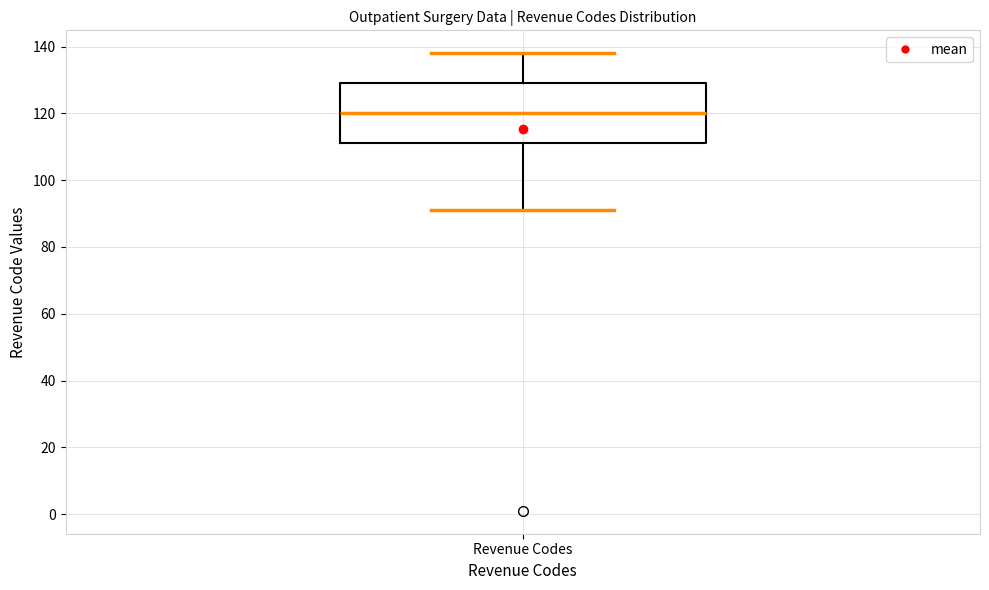

Transcribe this box plot: give where the median line is, the range the box spans, and where the two whiskers end, as read against the y-axis. The values are not printed on the chart, so give them approximately, as read against the axis.

median 120, box 112 to 130, whiskers 92 to 138